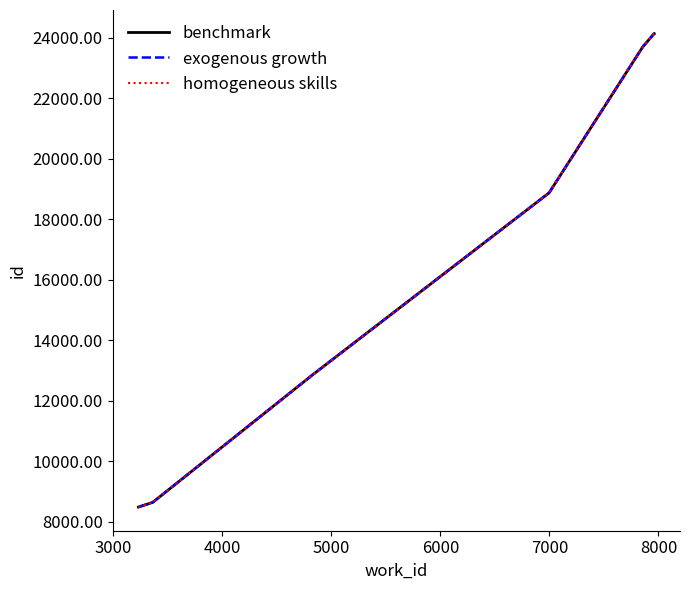

Does the chart display data point markers on the line(s)?

No